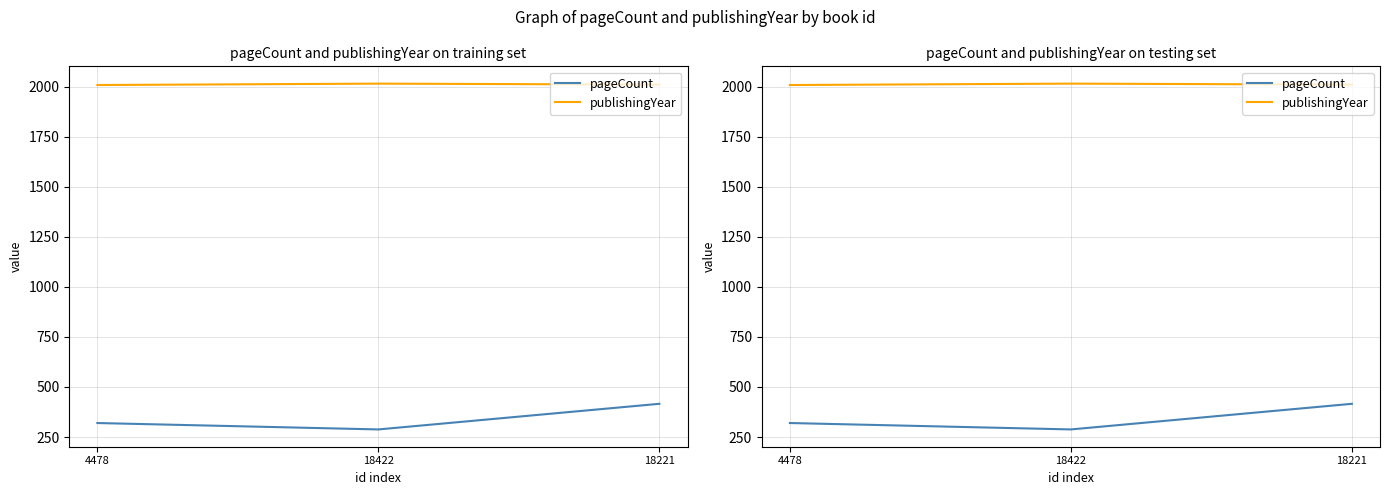

What are all the series names shown in the legend?

pageCount, publishingYear